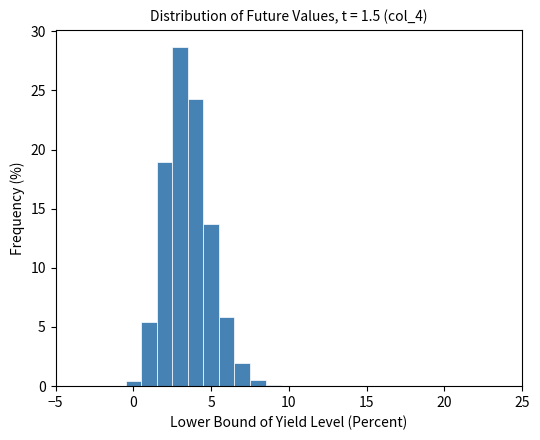

Read against the x-axis, roughly where is the centre of the tallest bar?

3.0